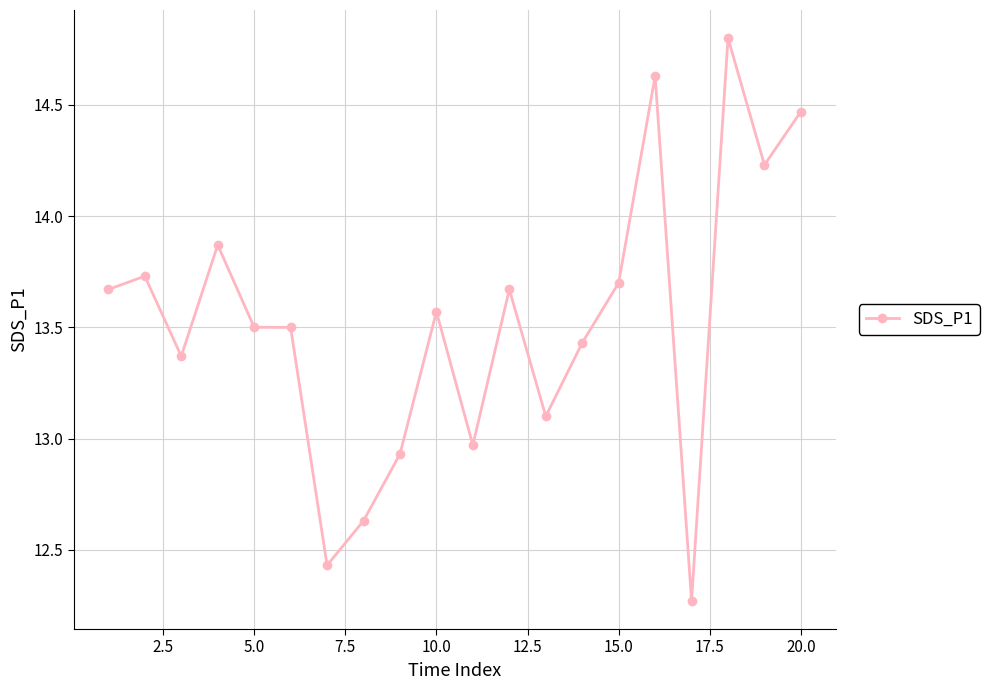

What is the maximum value shown in the chart?

14.8